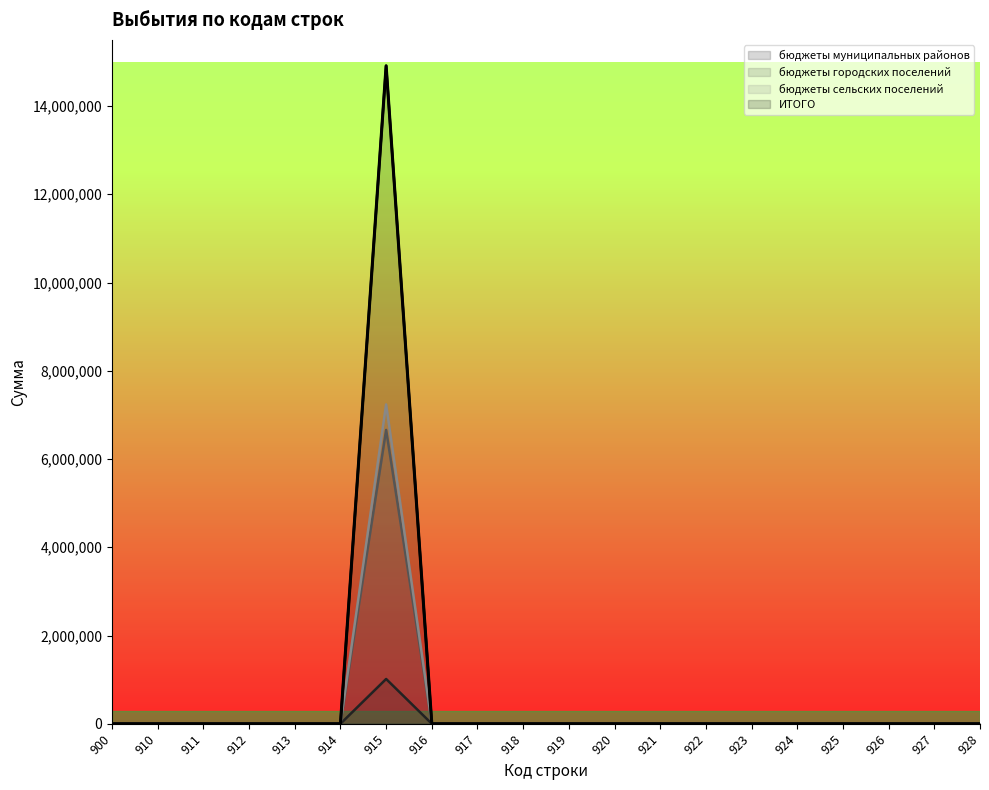

At how many categories does at least one series exceed 14540284?

1